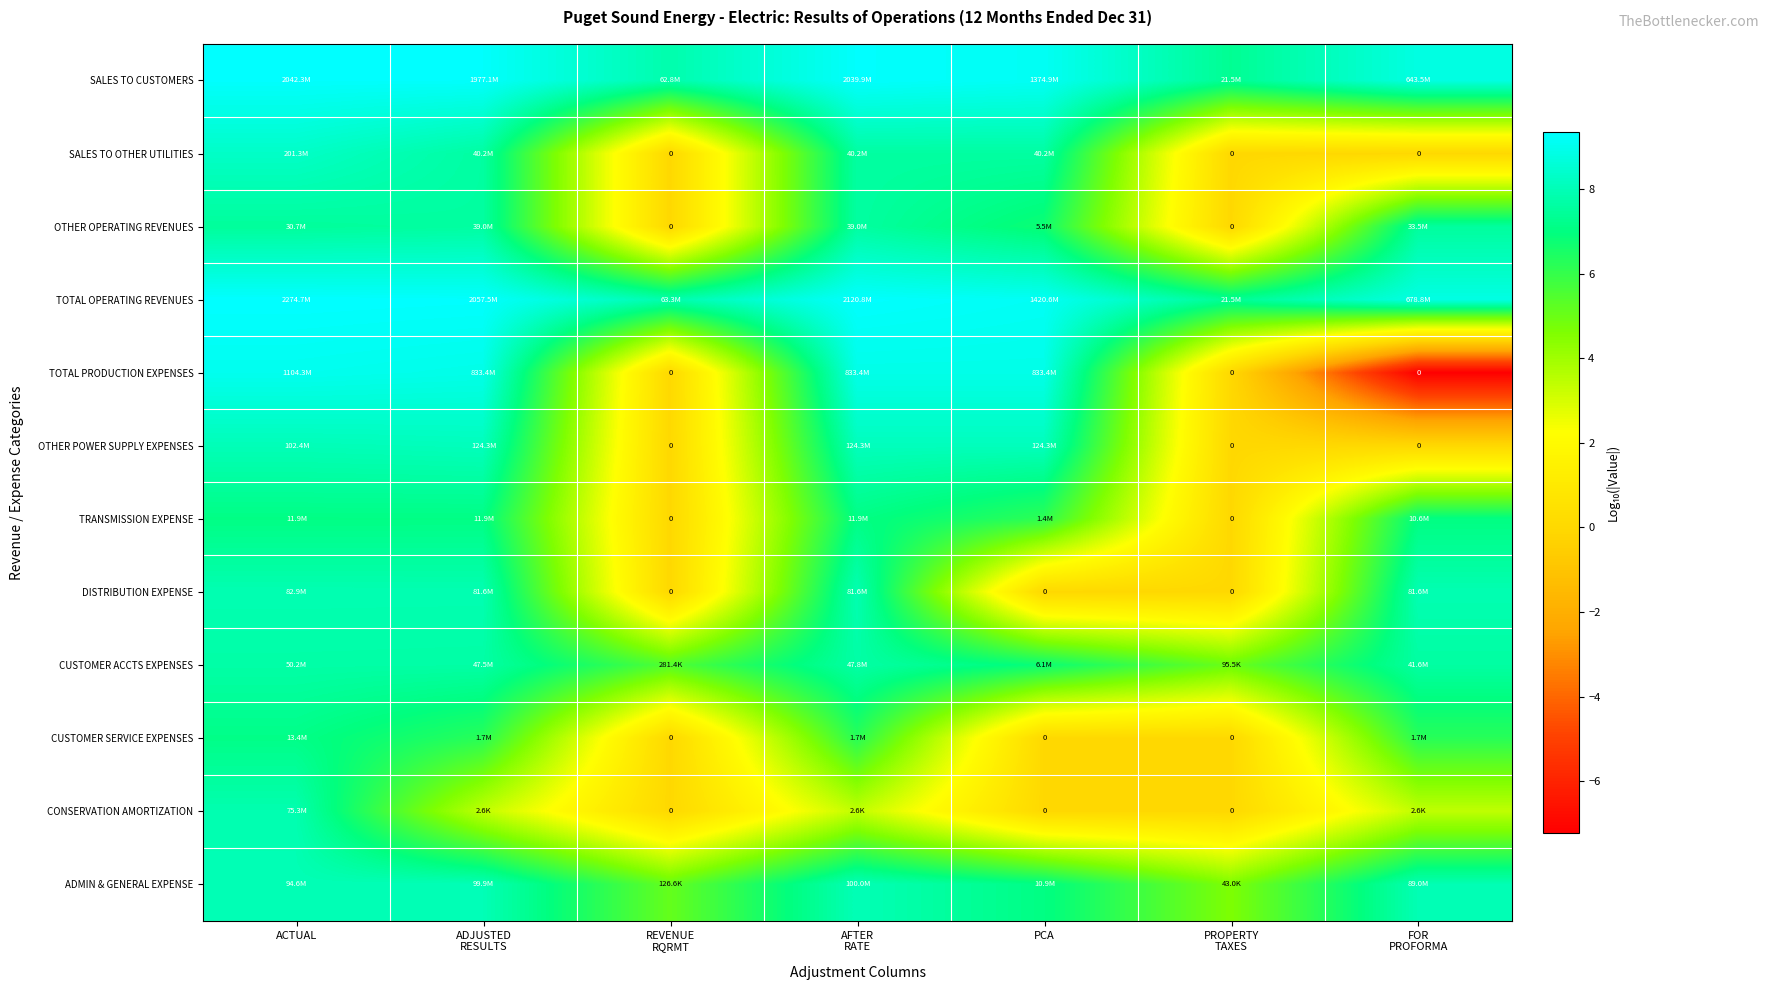

The SALES TO CUSTOMERS series shows 15.6 at PCA. True or false?

False